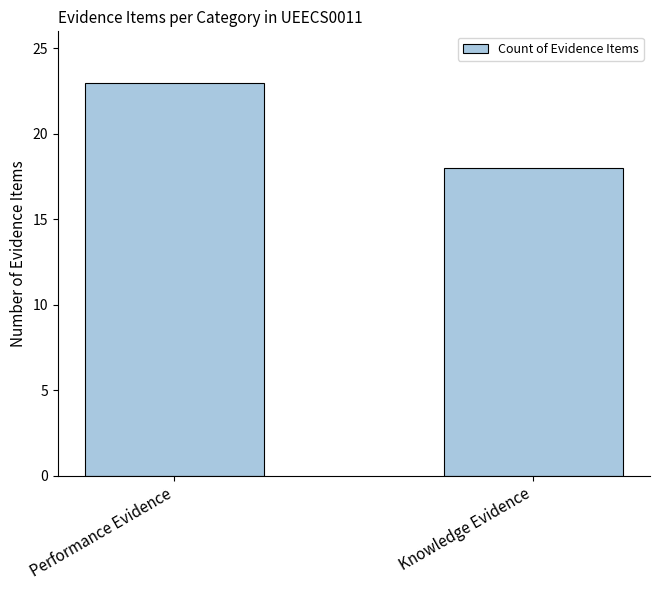

What is the label of the 2nd bar from the left?

Knowledge Evidence